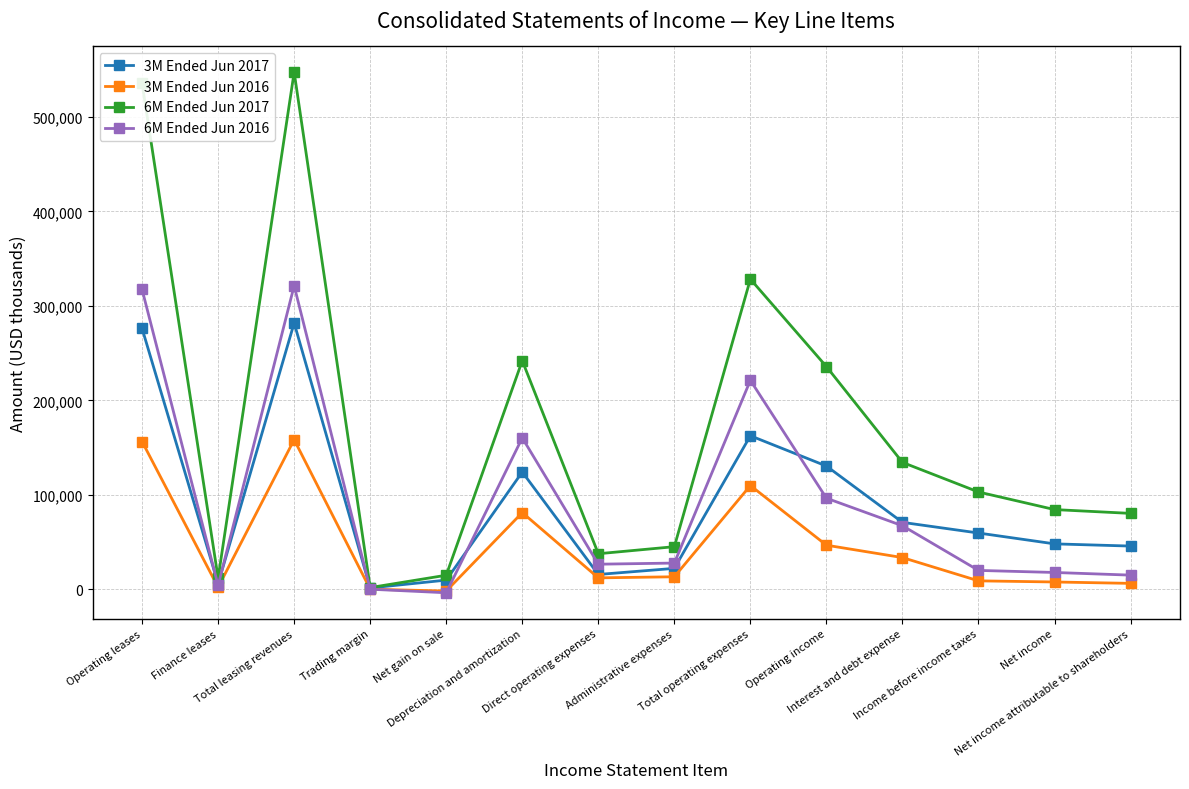

What position from the right is Interest and debt expense?

4